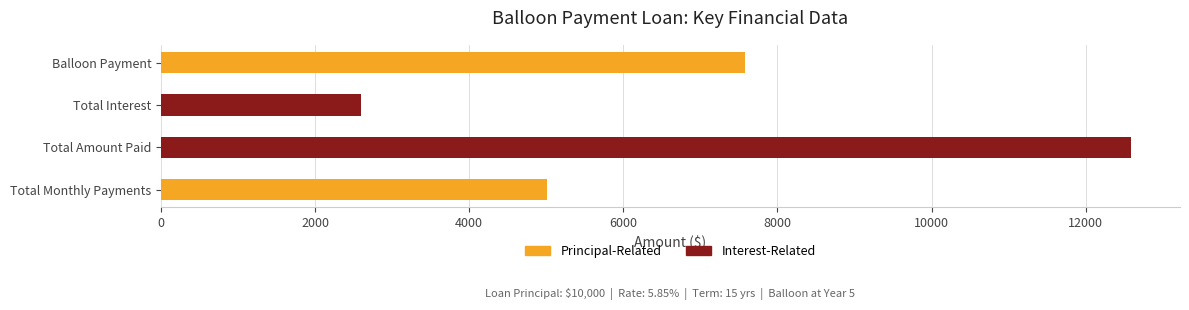

How many bars are there in total?

4